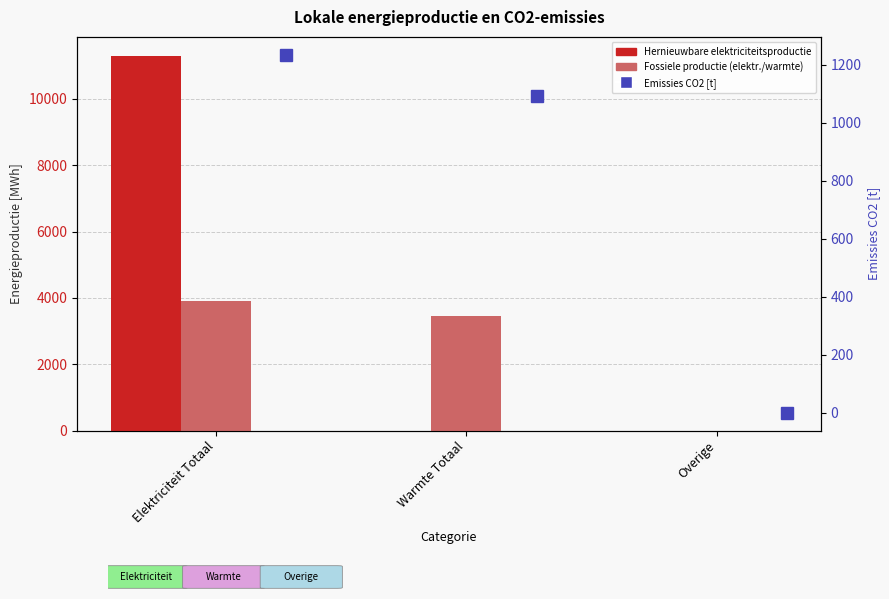

Which series has the largest total across all categories?

Hernieuwbare elektriciteitsproductie